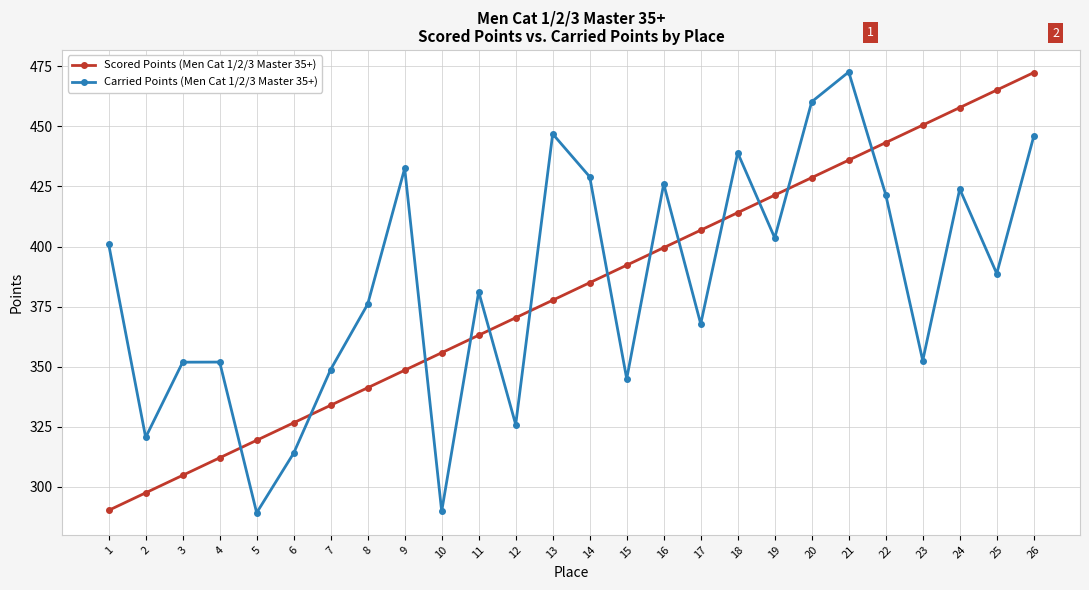

What is the difference between the second highest and minimum values in the Carried Points (Men Cat 1/2/3 Master 35+) series?

171.0